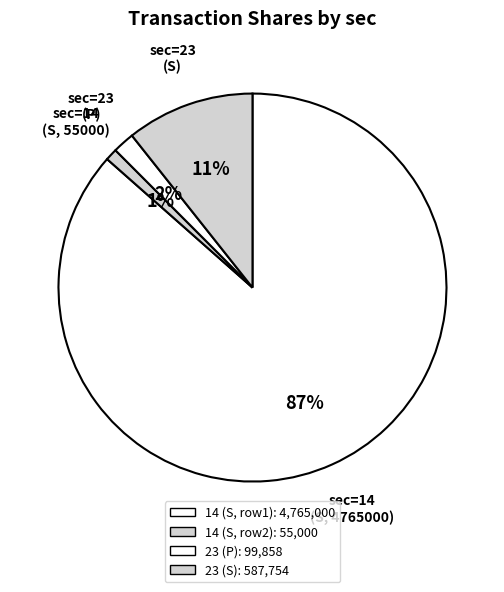

Does any single category account for the majority?

Yes